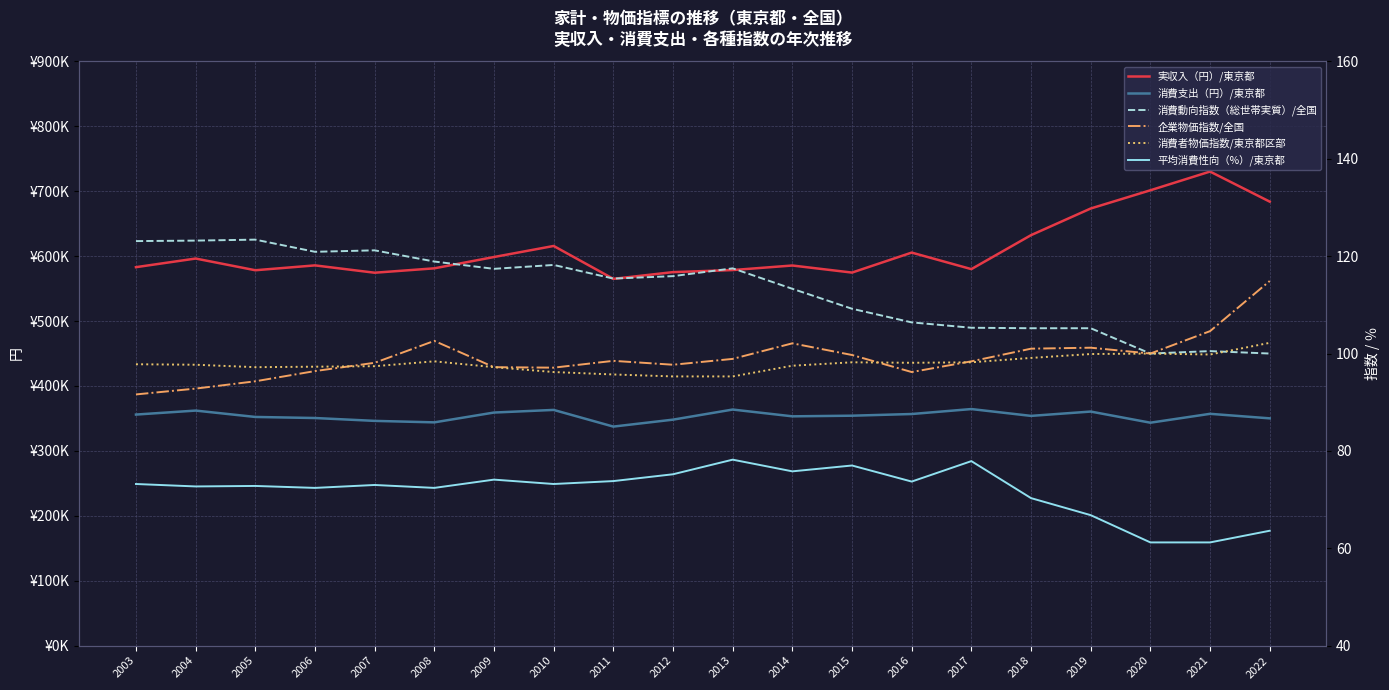

Is it true that 消費者物価指数/東京都区部 equals 19.7 at 2004?

False